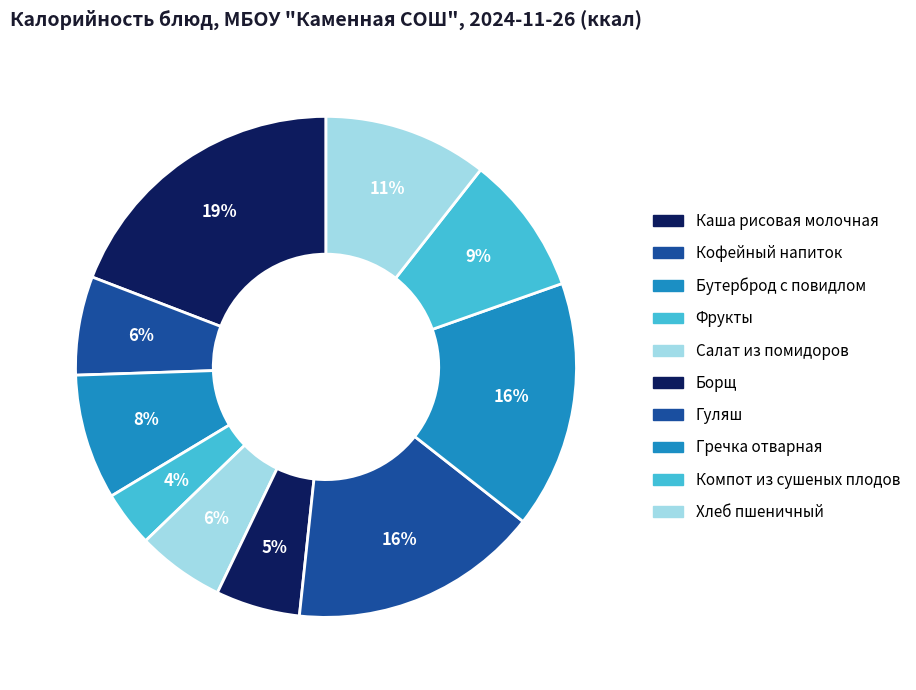

How many slices are in this pie chart?

10